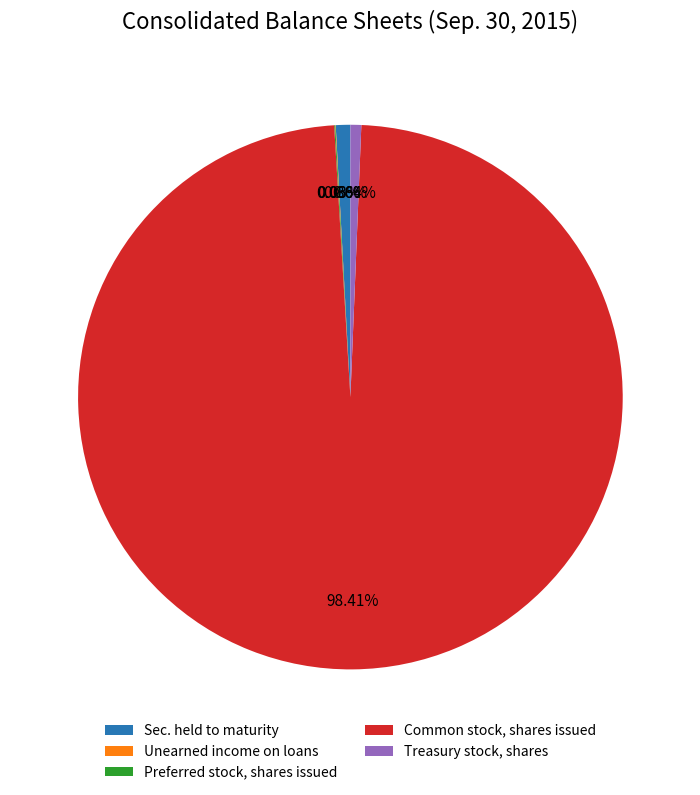

Which category has the biggest portion of the pie?

Common stock, shares issued